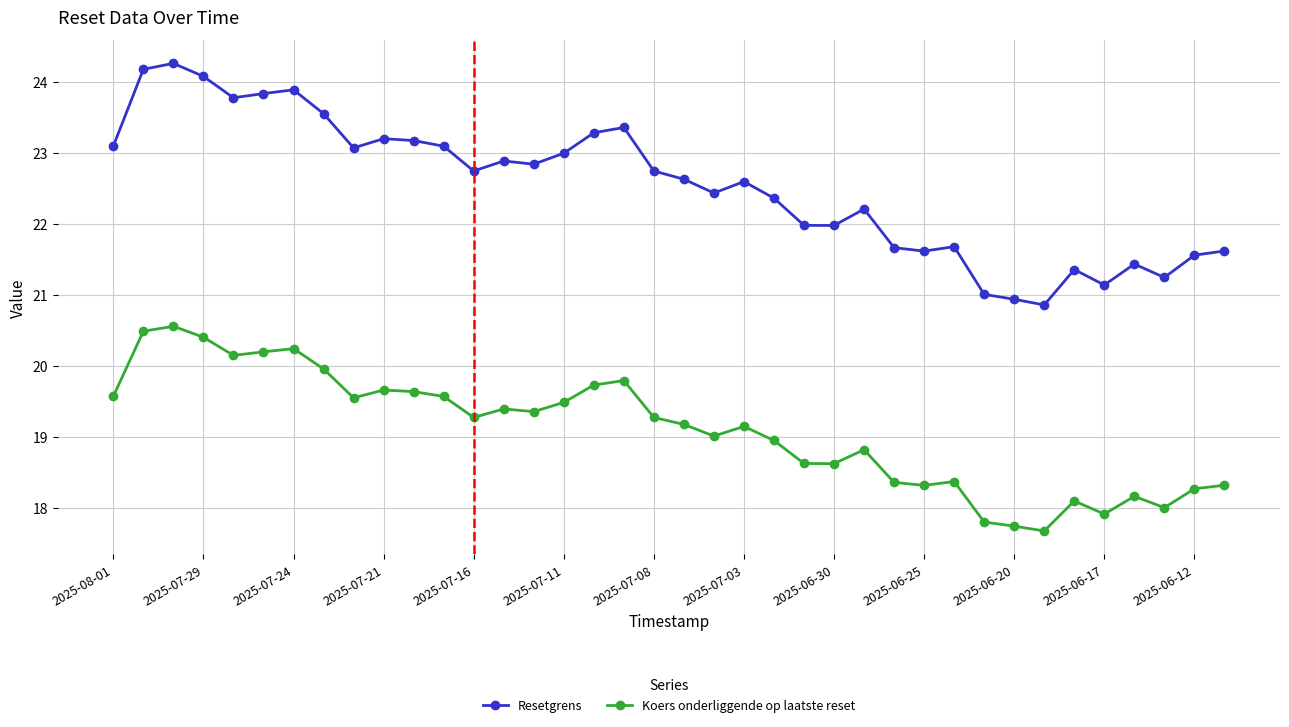

Count the number of data series in this chart.

2